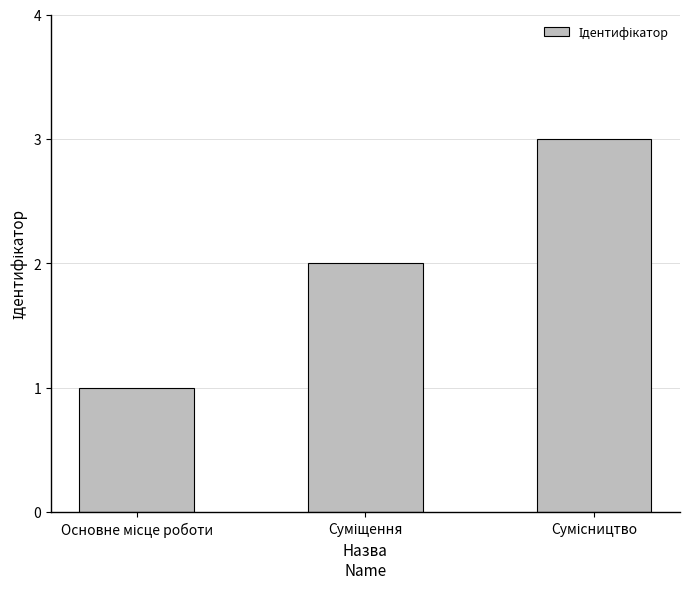

Reading right to left, list all the values displayed in this chart.

3	2	1